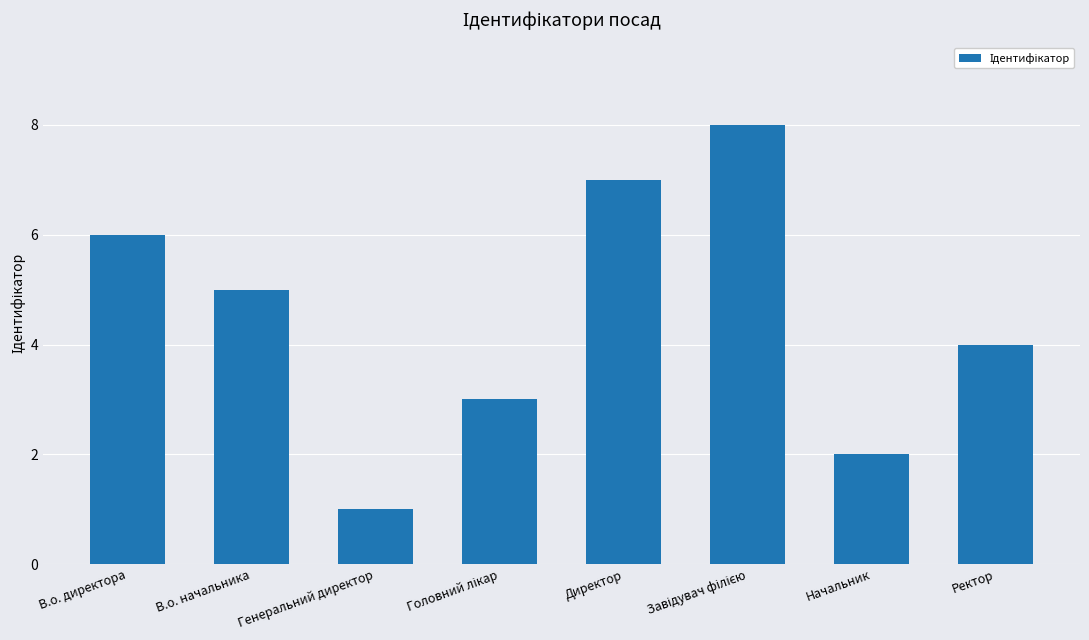

The value at Начальник is 2. True or false?

True